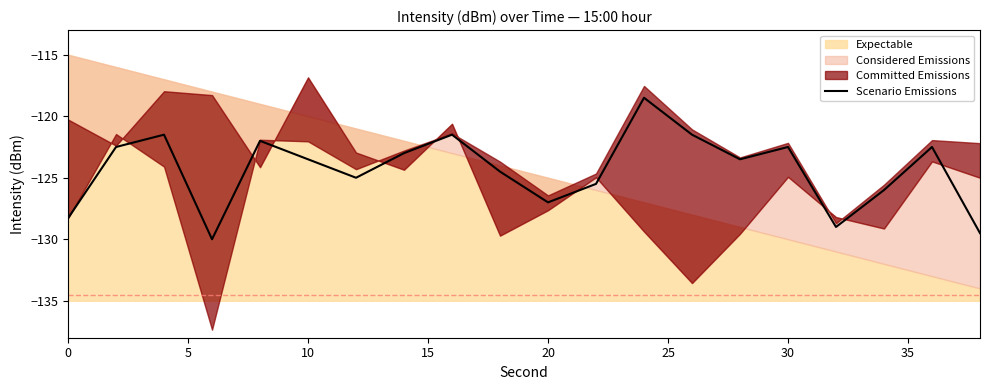

What is the maximum value shown in the chart?

-118.5